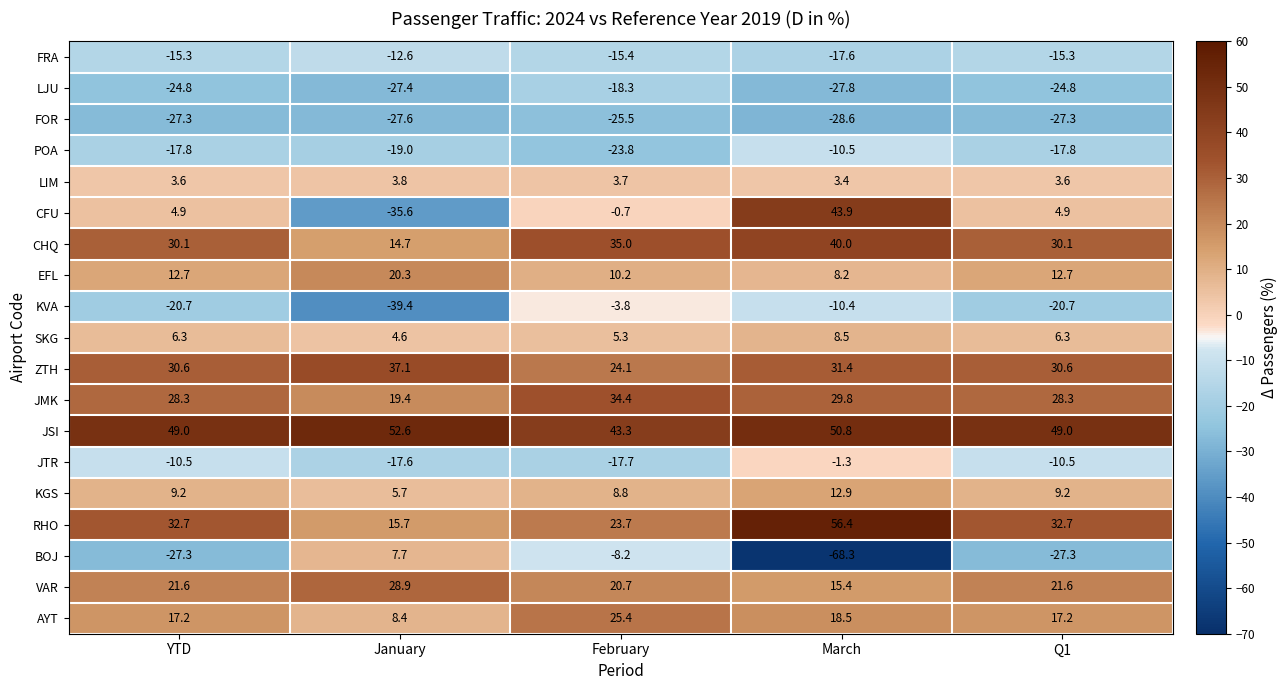

At February, list the series in order from largest to smallest.

JSI, CHQ, JMK, AYT, ZTH, RHO, VAR, EFL, KGS, SKG, LIM, CFU, KVA, BOJ, FRA, JTR, LJU, POA, FOR